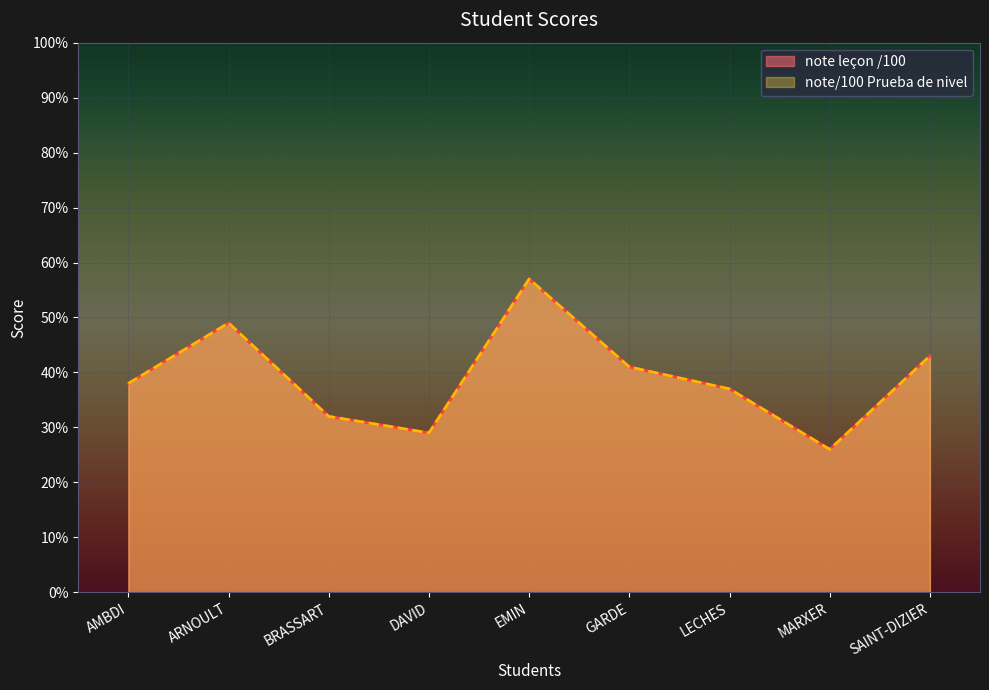

What is the difference between the second highest and second lowest values in the note leçon /100 series?

20